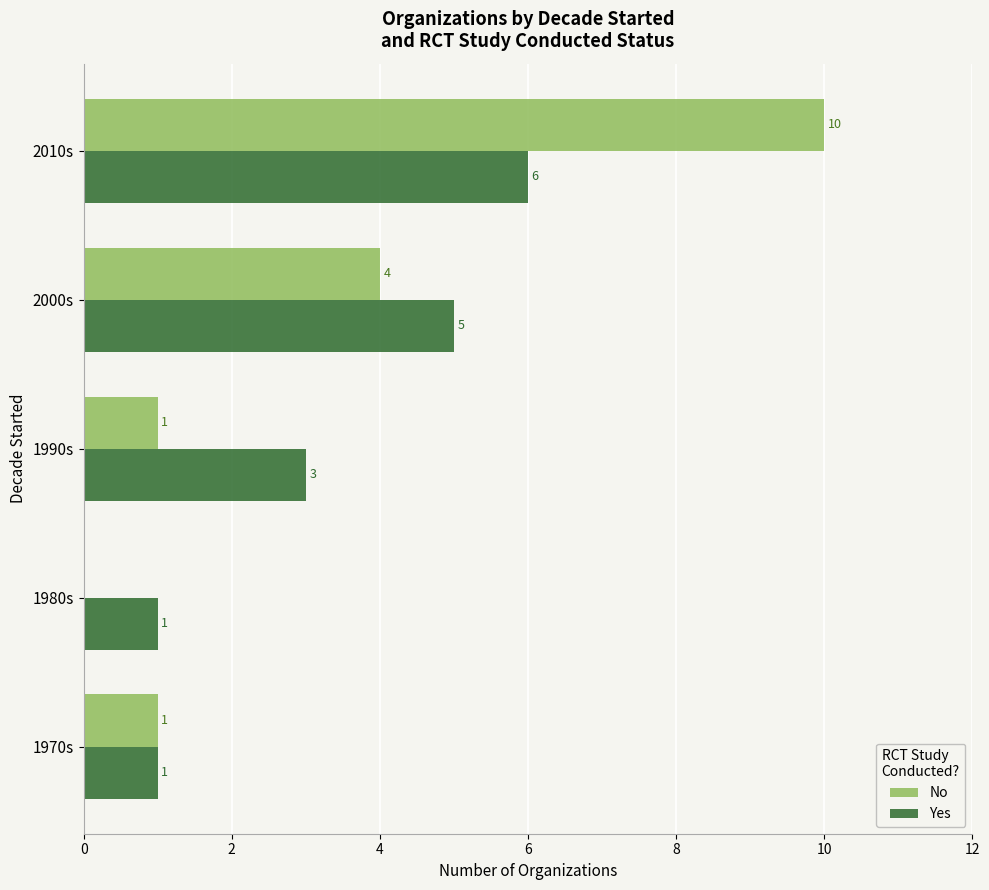

What is the average value of the No series?

3